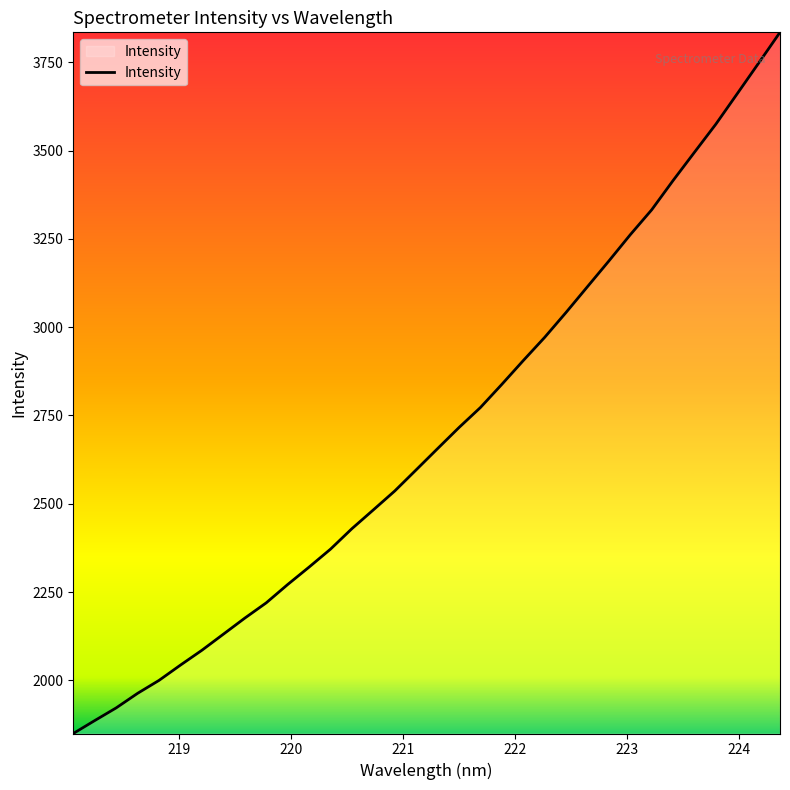

What is the greatest value displayed?

3834.6